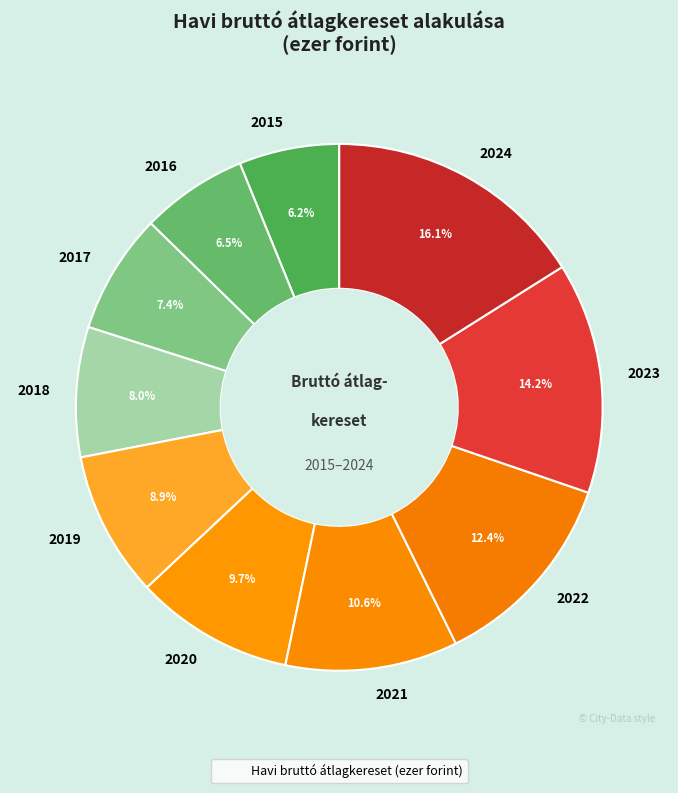

What percentage is the 2023 slice, to the nearest percent?

14%